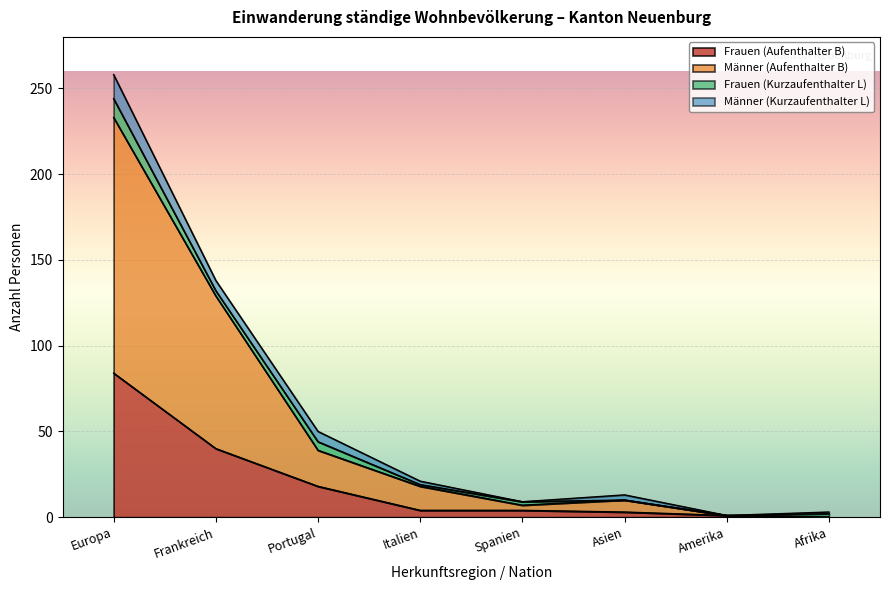

What is the total value across all series at Portugal?

50